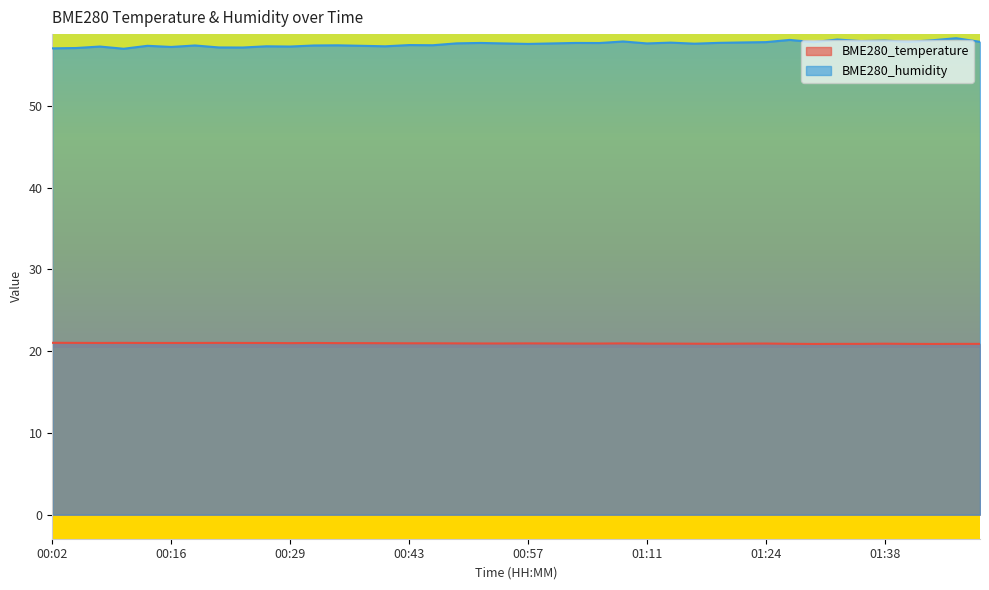

Does the chart have visible grid lines?

No